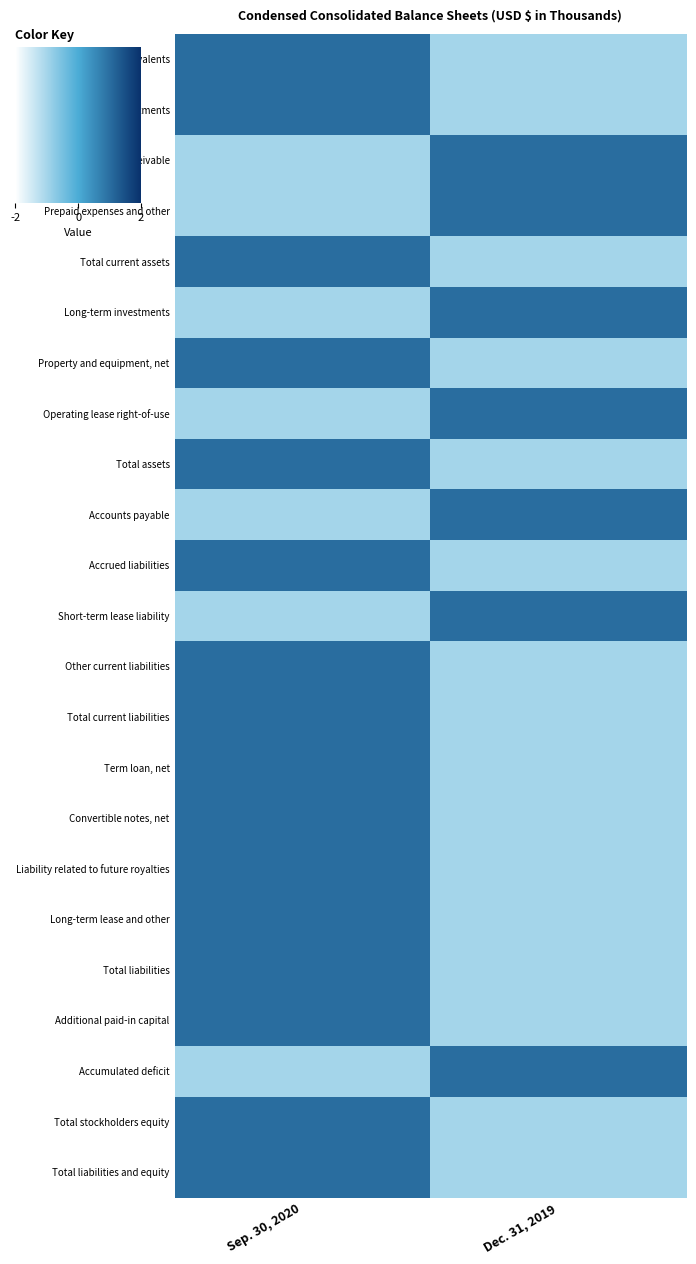

What is the smallest value displayed?

-1